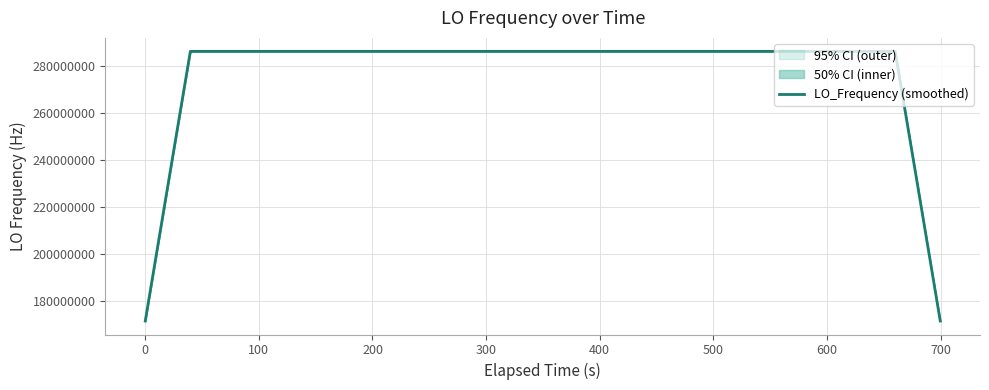

What is the minimum value for LO_Frequency (smoothed)?

171628198.0